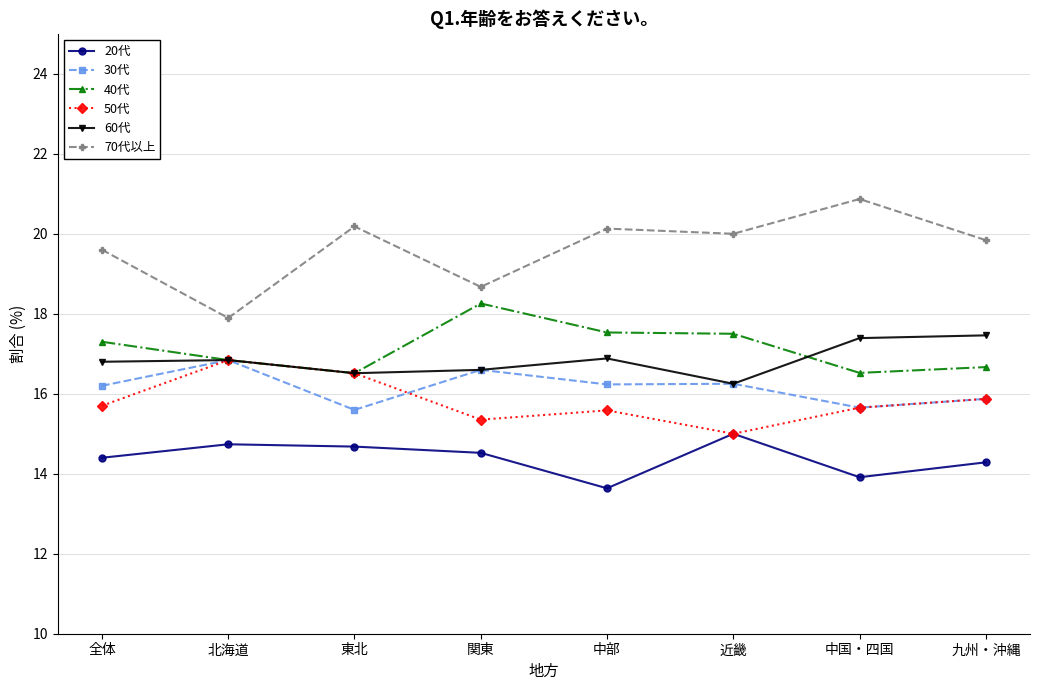

In 40代, how many points are higher than both neighbors (excluding endpoints)?

1